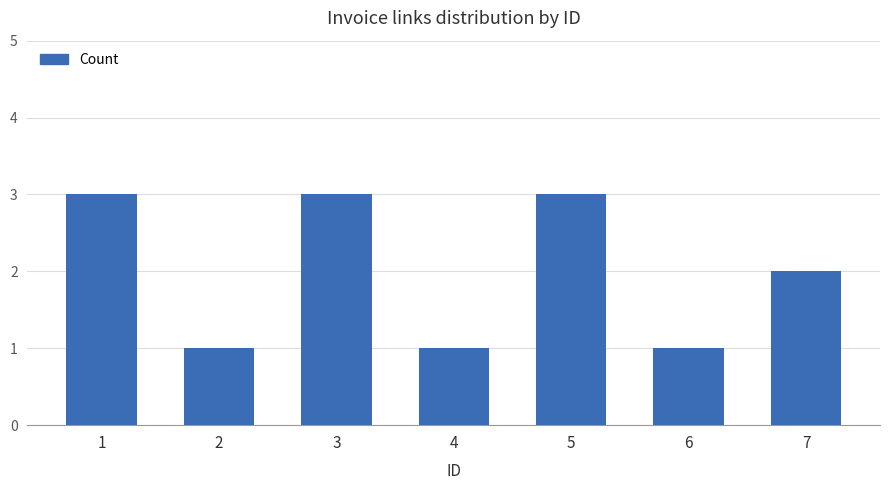

Reading right to left, what are all the values shown in this chart?

7=2	6=1	5=3	4=1	3=3	2=1	1=3